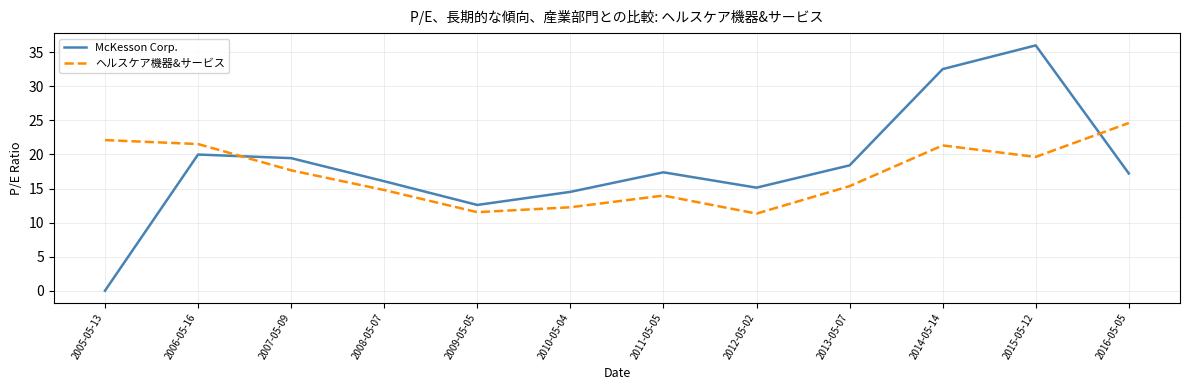

What position from the right is 2008-05-07?

9